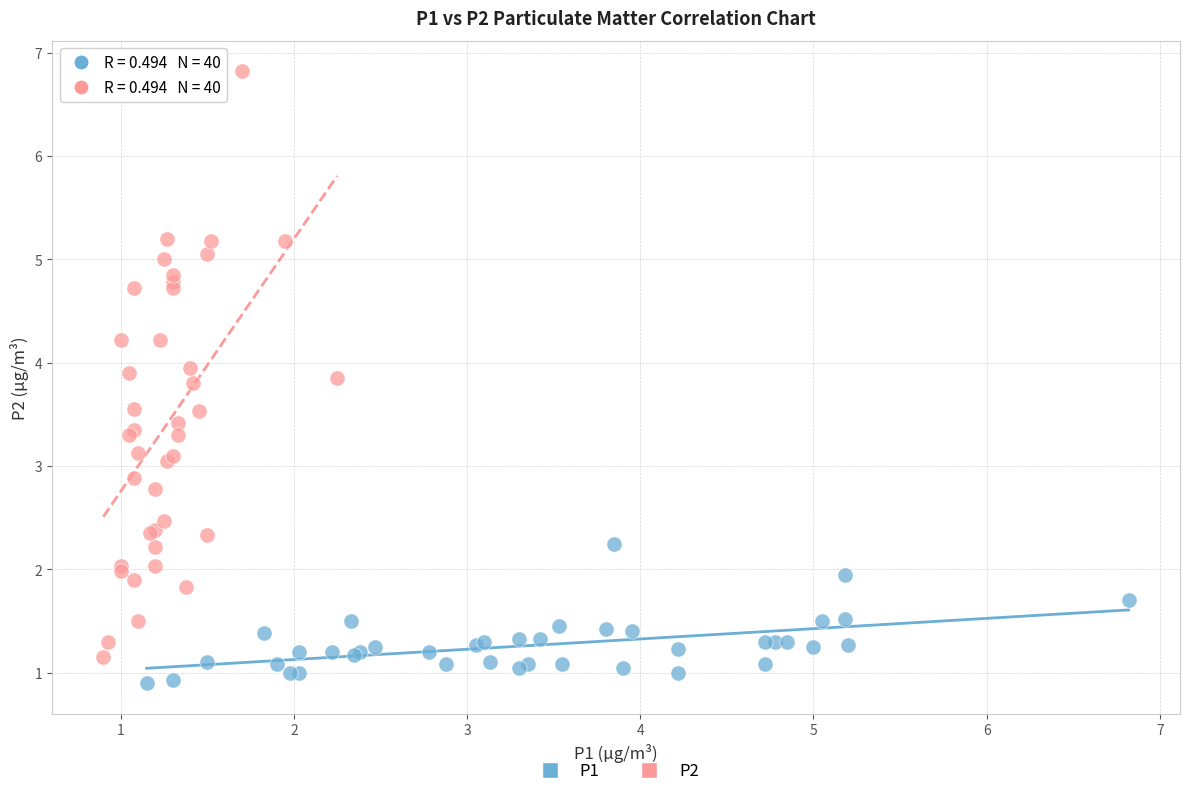

Which series contains the highest Y value?

P2